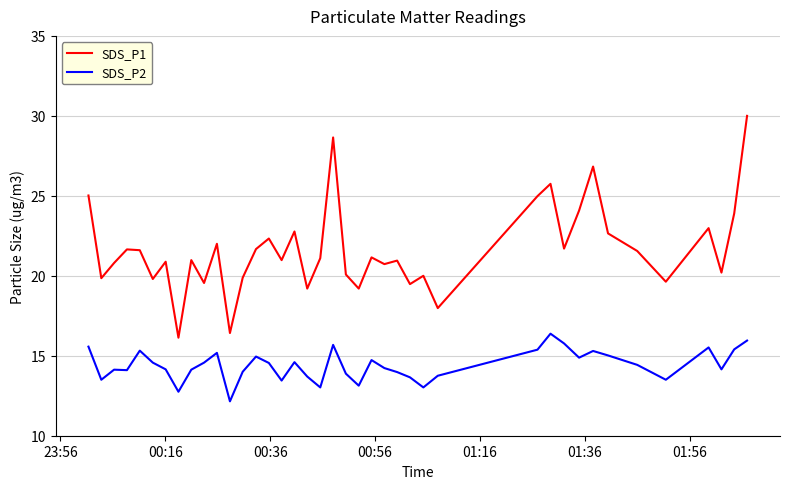

Does the chart have visible grid lines?

Yes